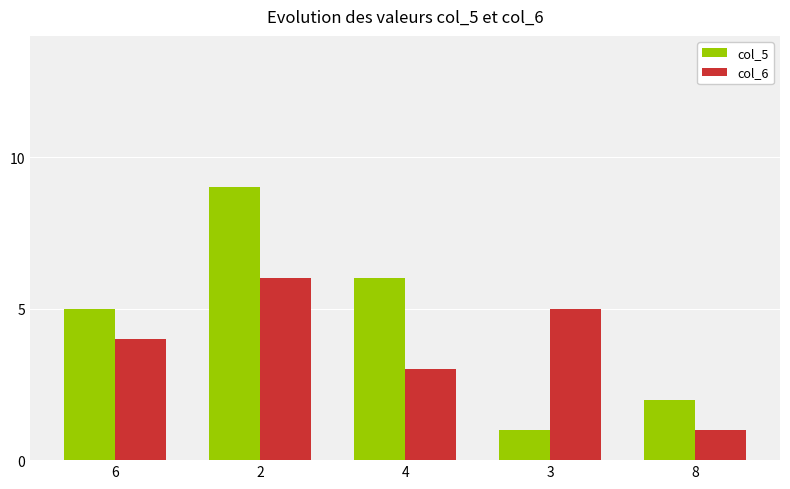

List the series in order of their overall mean, highest first.

col_5, col_6